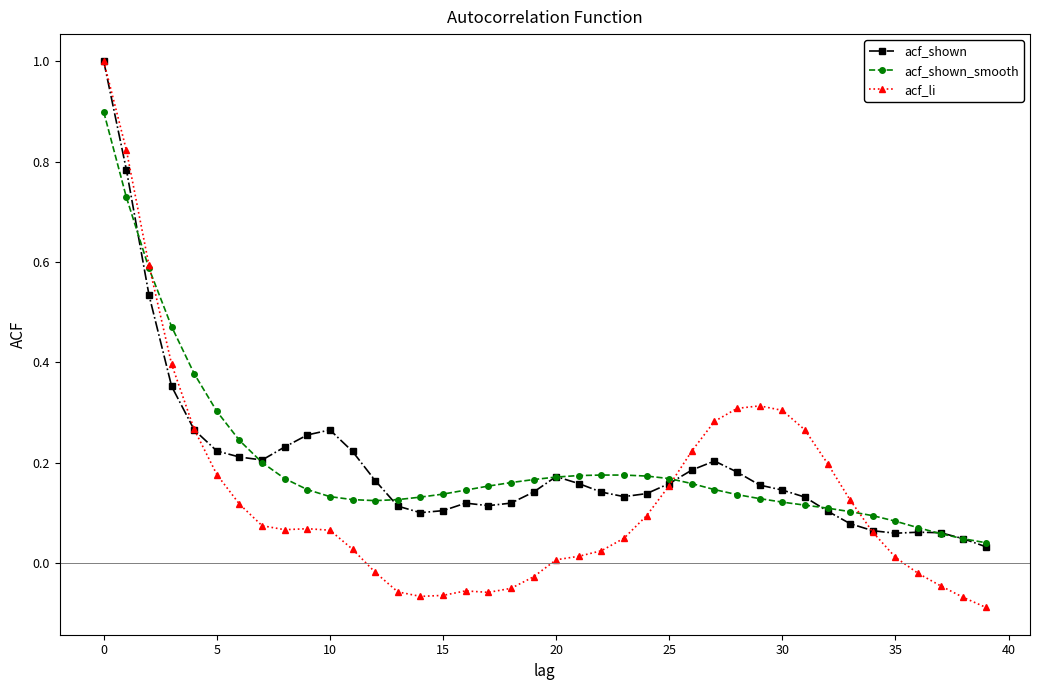

Which series ends up on top after the final intersection of acf_shown and acf_li?

acf_shown